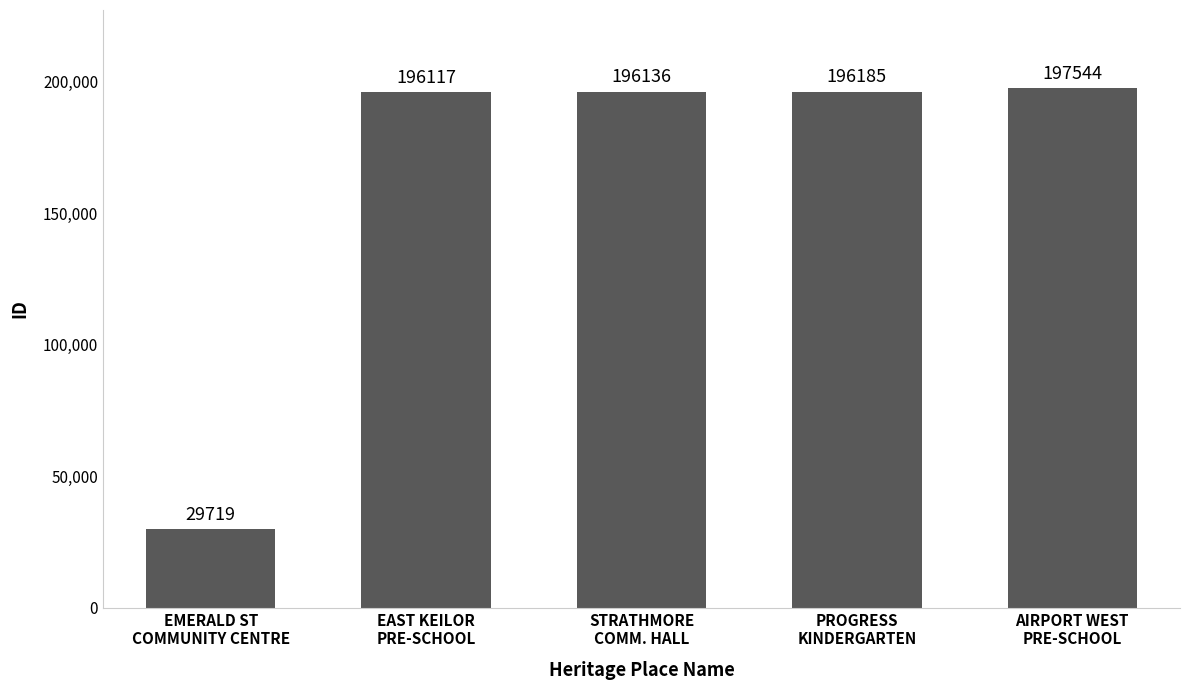

Approximately how many times larger is the value at STRATHMORE
COMM. HALL compared to EAST KEILOR
PRE-SCHOOL?

1.0